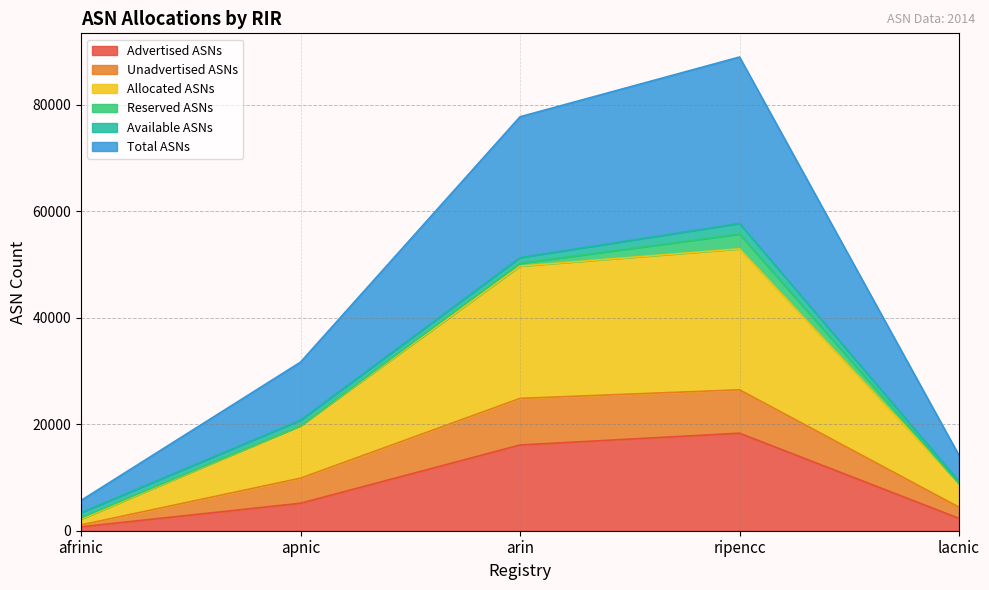

What is the label of the 3rd point from the right?

arin